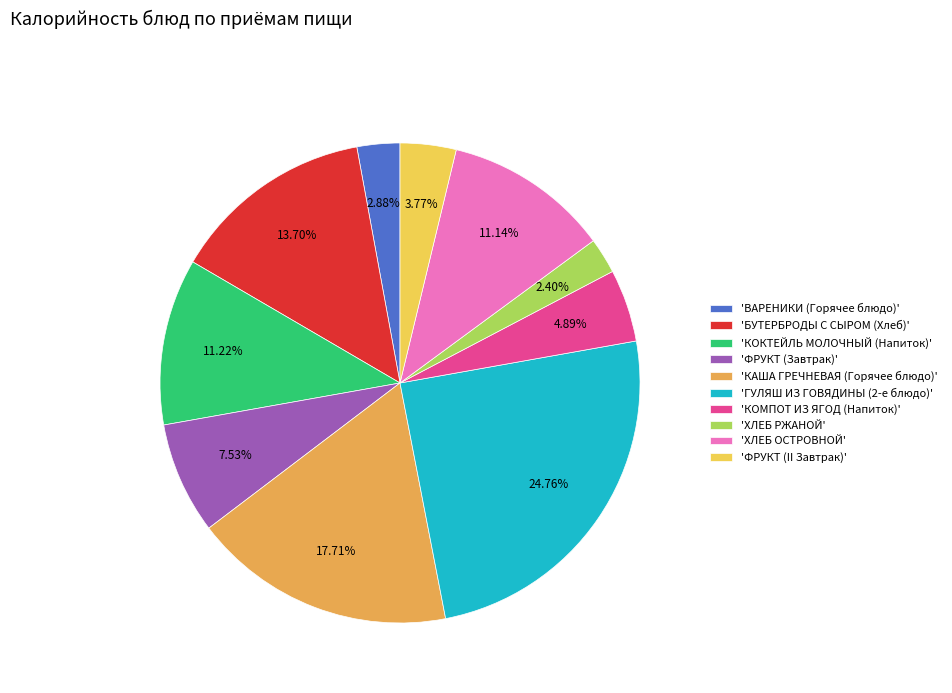

What is the ratio of the value at 'КОМПОТ ИЗ ЯГОД (Напиток)' to the value at 'КАША ГРЕЧНЕВАЯ (Горячее блюдо)'?

0.3